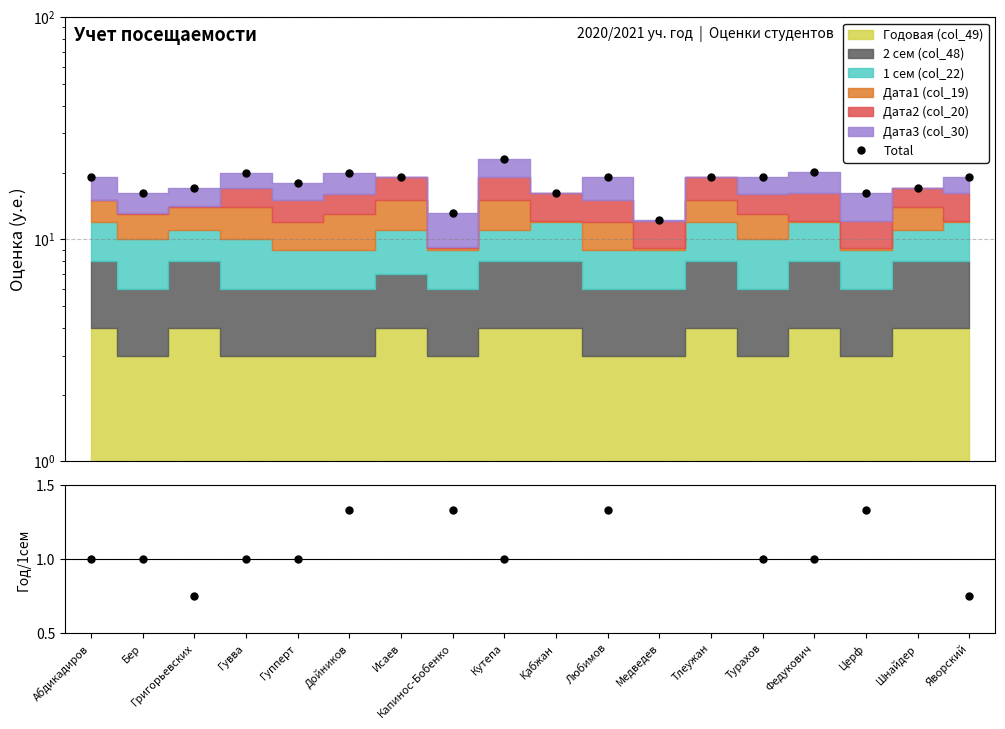

Rank the categories by Ratio value from lowest to highest.

Исаев, Қабжан, Тлеужан, Шнайдер, Медведев, Григорьевских, Яворский, Абдикадиров, Бер, Гувва, Гупперт, Кутепа, Турахов, Федукович, Дойников, Капинос-Бобенко, Любимов, Церф